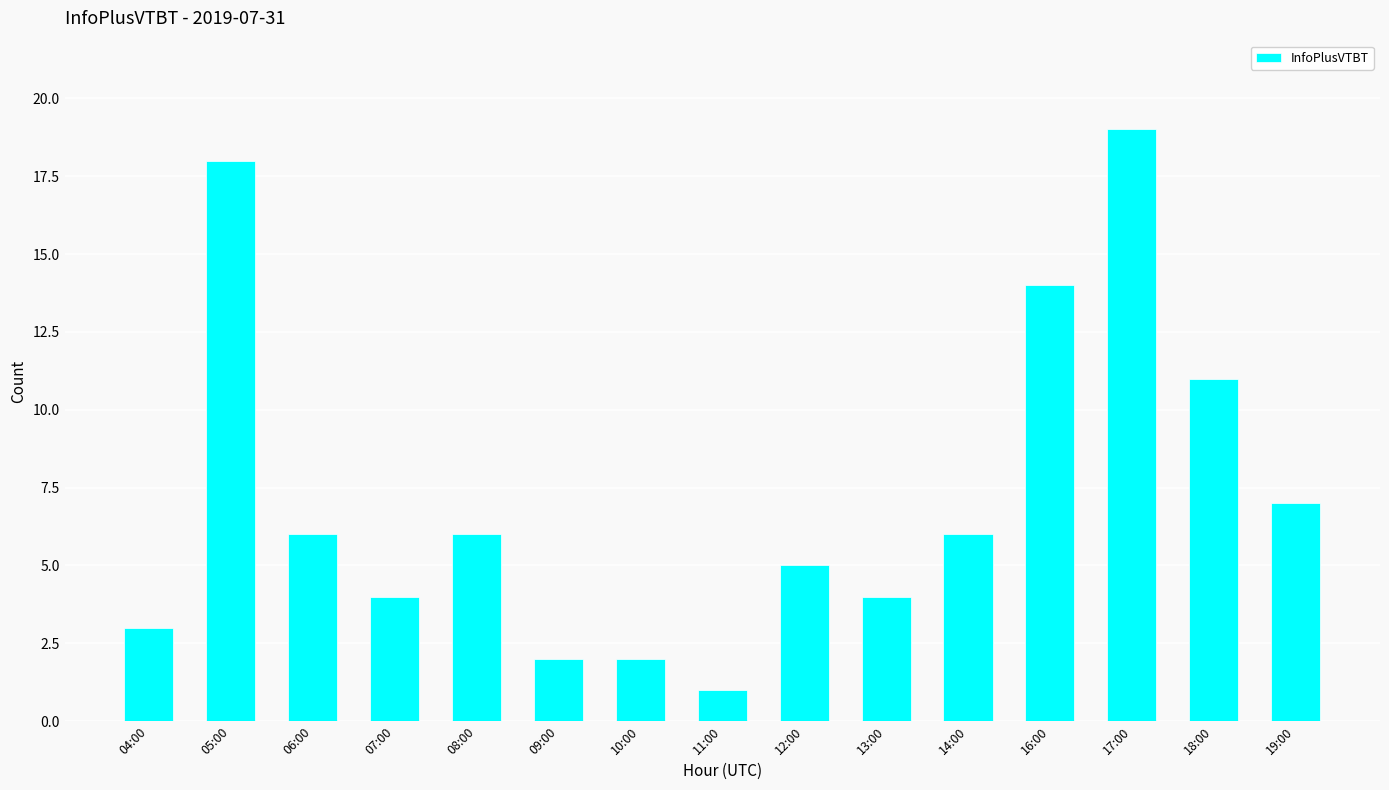

What is the change in value from 08:00 to 13:00?

-2